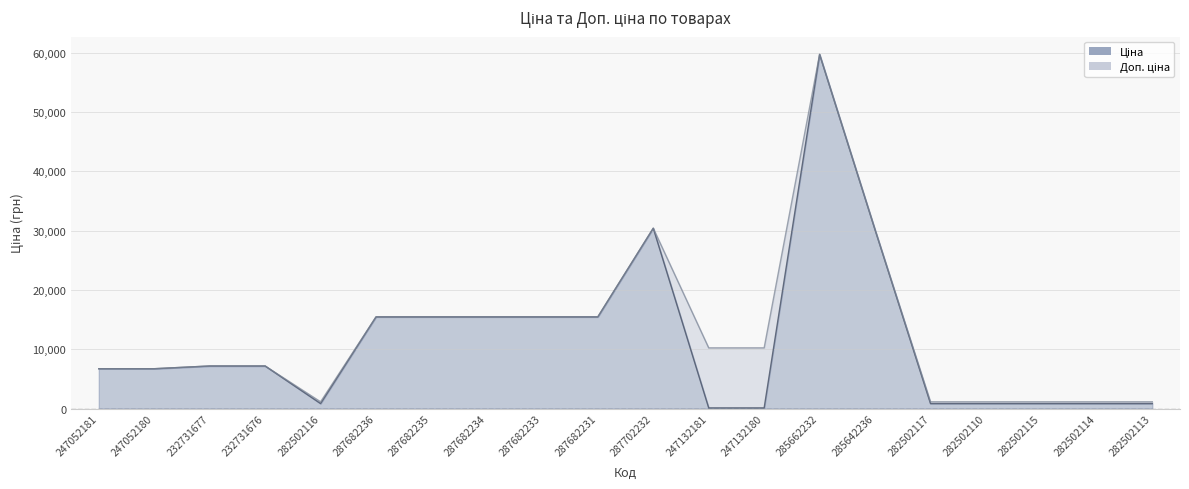

At which label does Доп. ціна first exceed 10228?

287682236